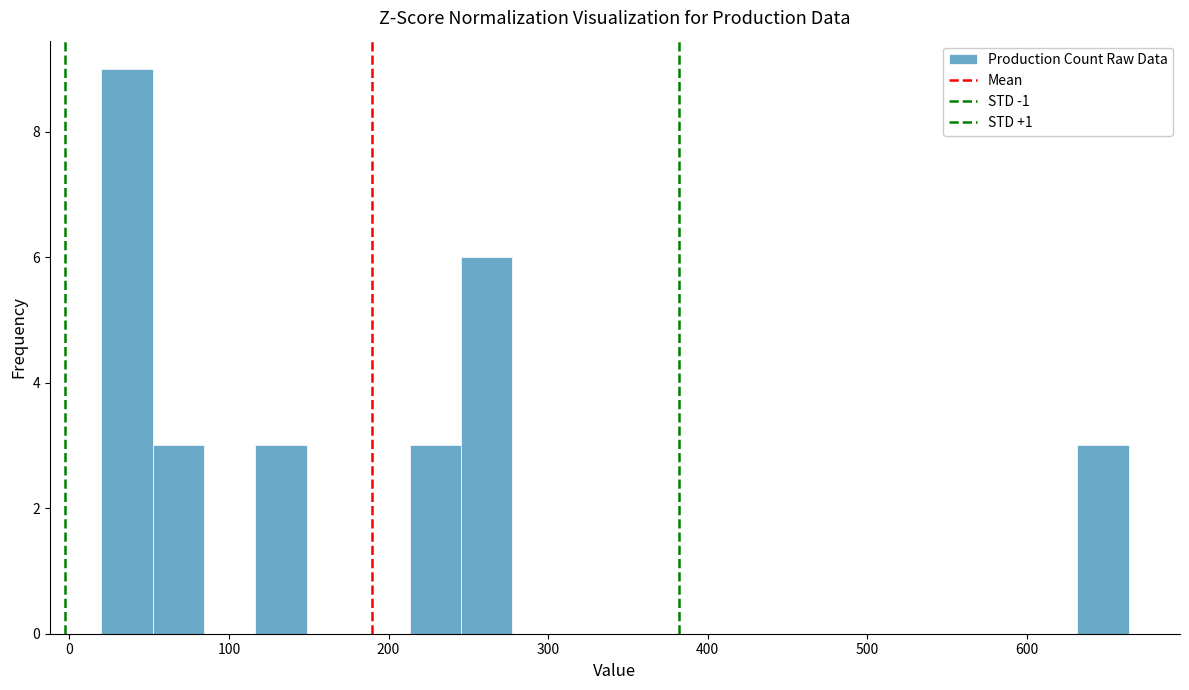

Around what value on the x-axis is the tallest bar? Give the approximate position of its centre, as read against the axis.

40